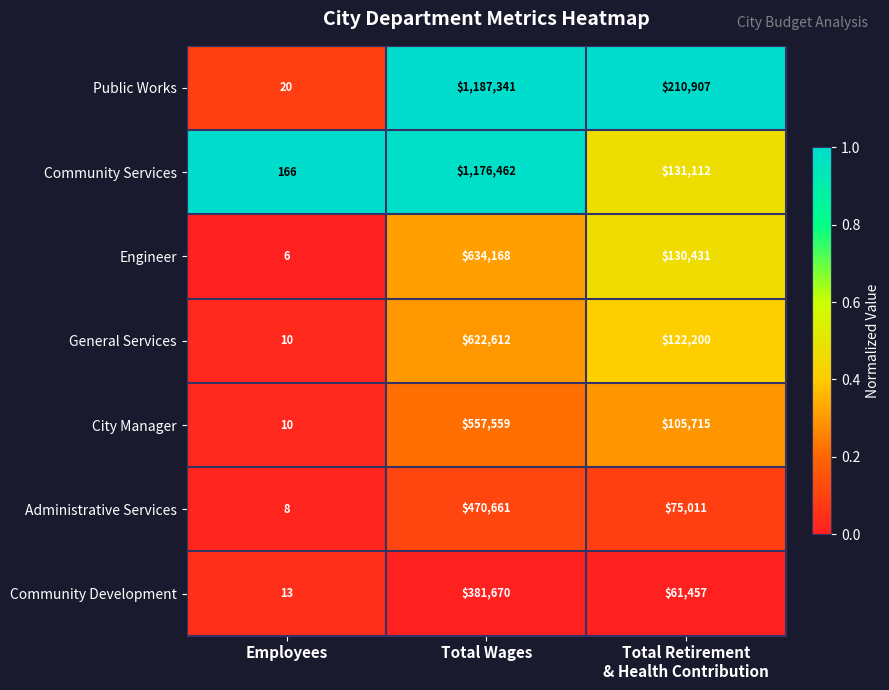

Reading left to right, transcribe all the data shown in this chart.

Public Works: 20	1187341	210907
Community Services: 166	1176462	131112
Engineer: 6	634168	130431
General Services: 10	622612	122200
City Manager: 10	557559	105715
Administrative Services: 8	470661	75011
Community Development: 13	381670	61457